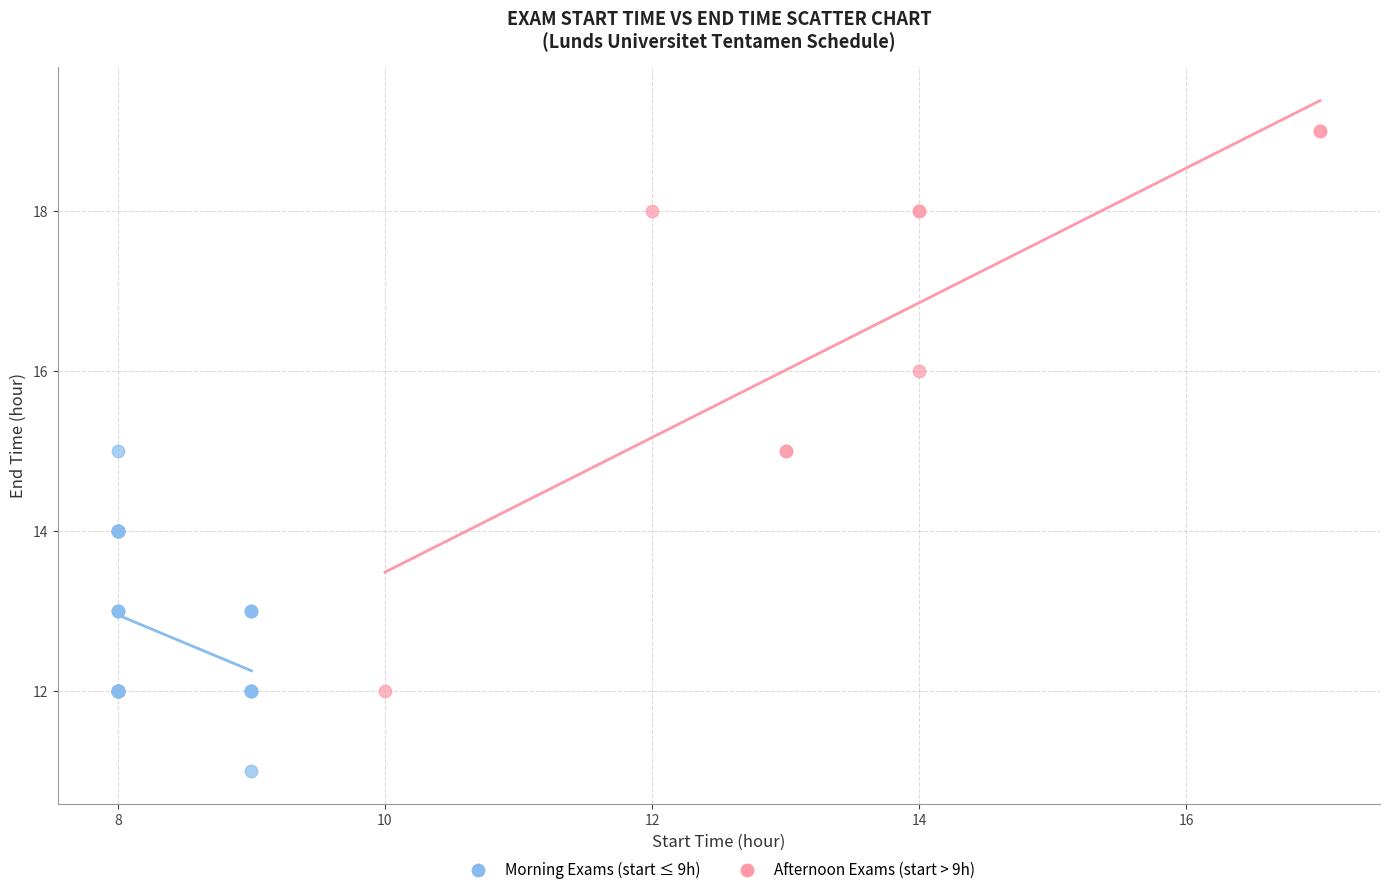

Which series contains the lowest Y value?

Morning Exams (start ≤ 9h)